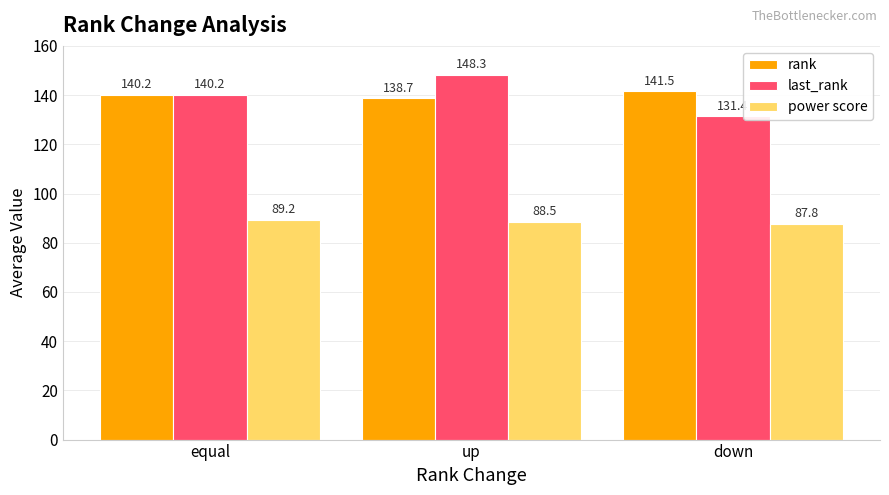

What is the minimum value for rank?

138.7